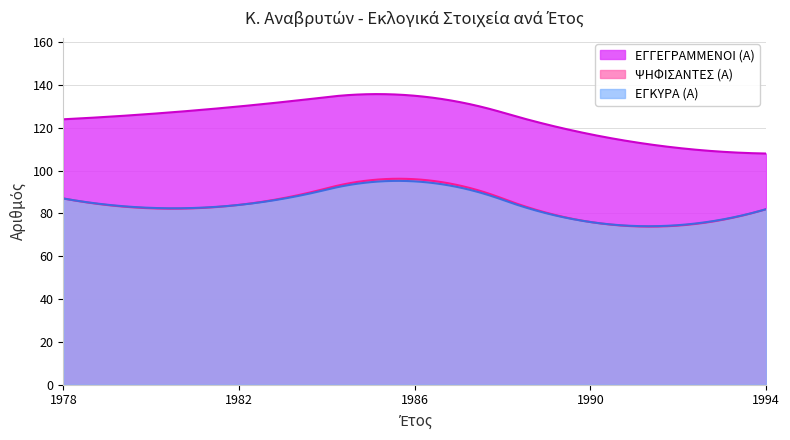

Which series has the largest total across all categories?

ΕΓΓΕΓΡΑΜΜΕΝΟΙ (Α)